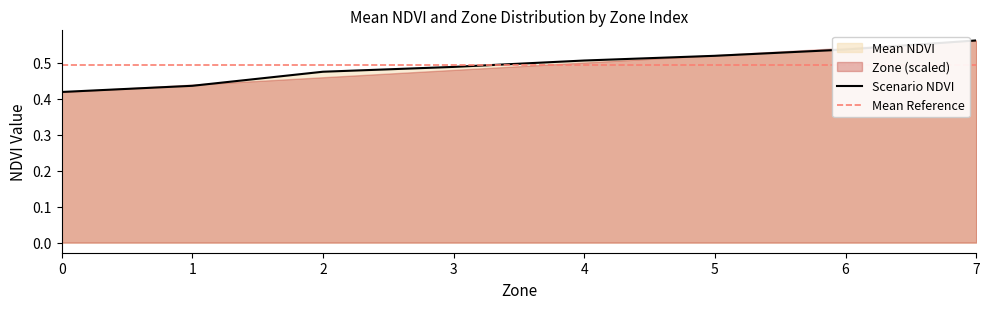

How many data points does each series have?

8